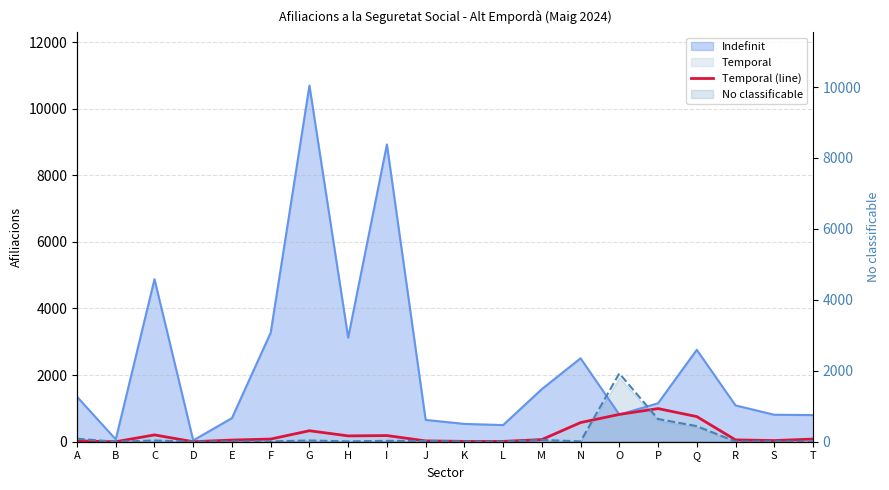

Which series ends up on top after the final intersection of Temporal (line) and No classificable?

Temporal (line)